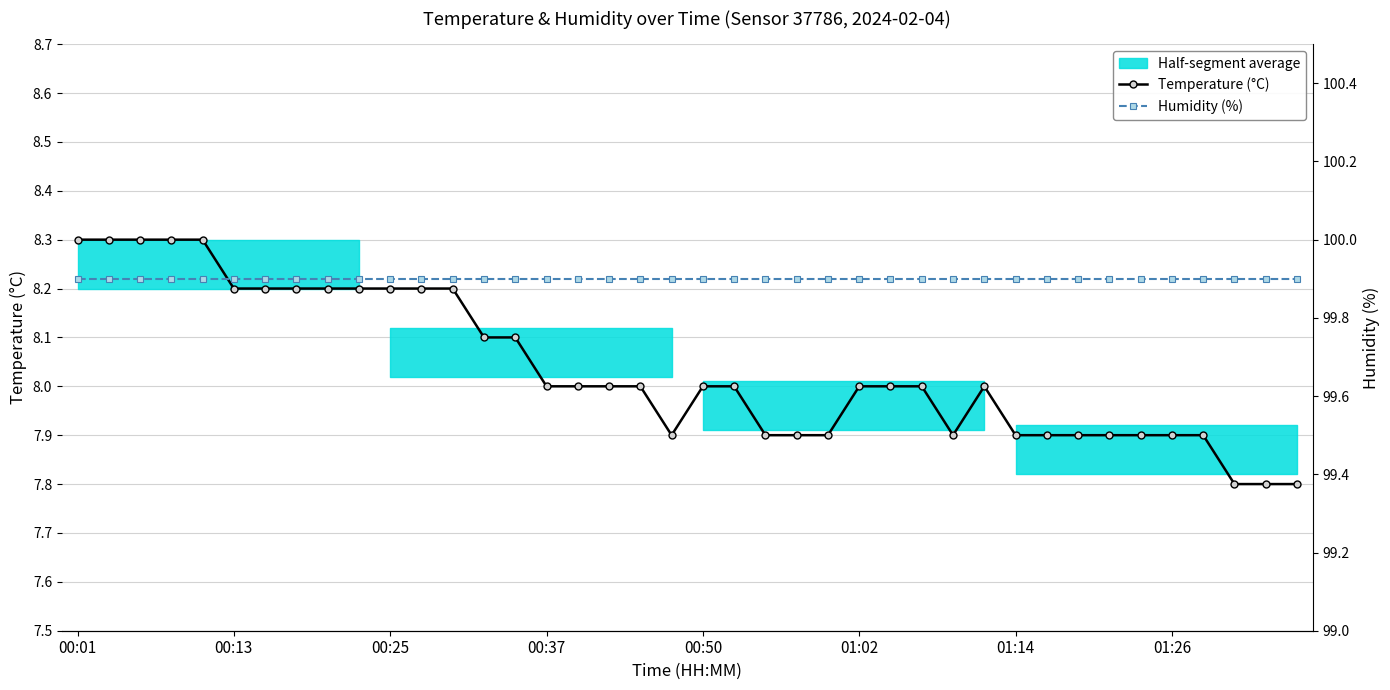

Which series has the largest total across all categories?

Humidity (%)